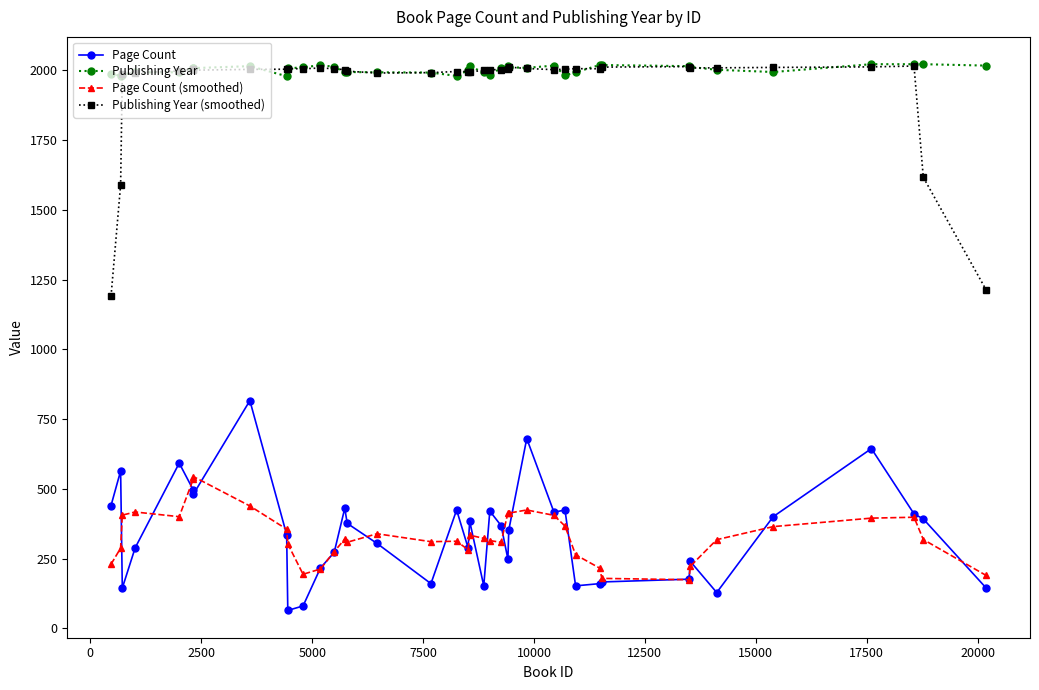

What is the value of the Page Count point at the 20th from the left?

384.0